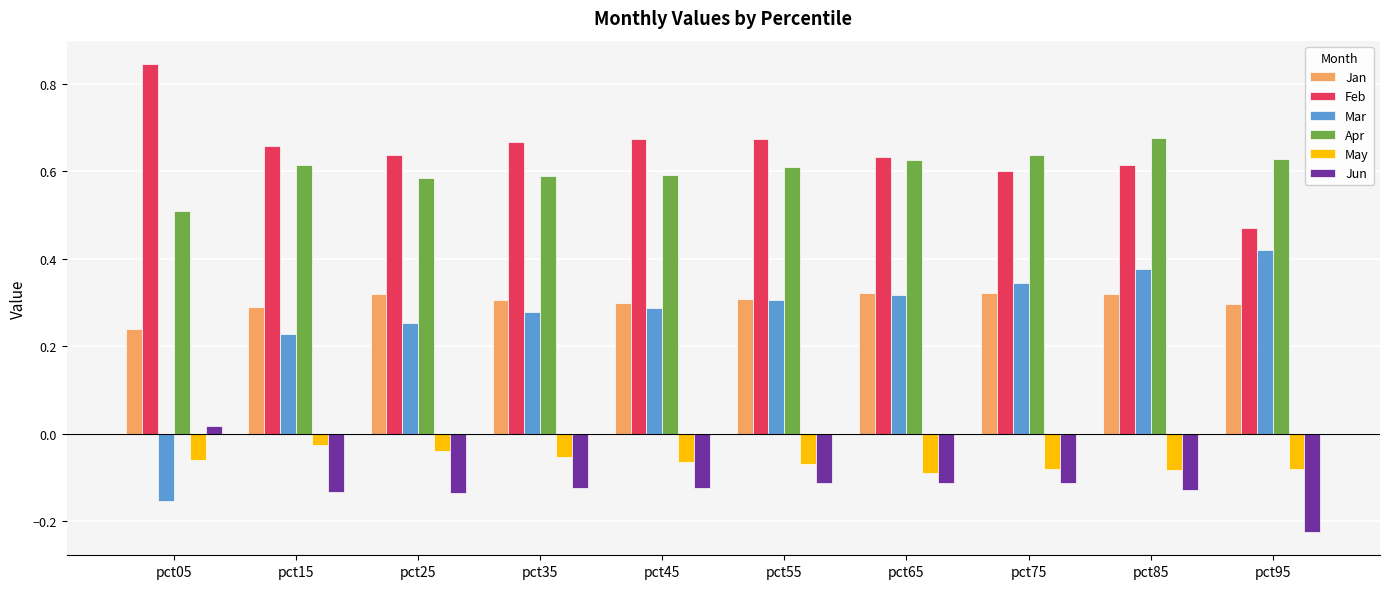

Where is Apr nearest to the value 0?

pct05